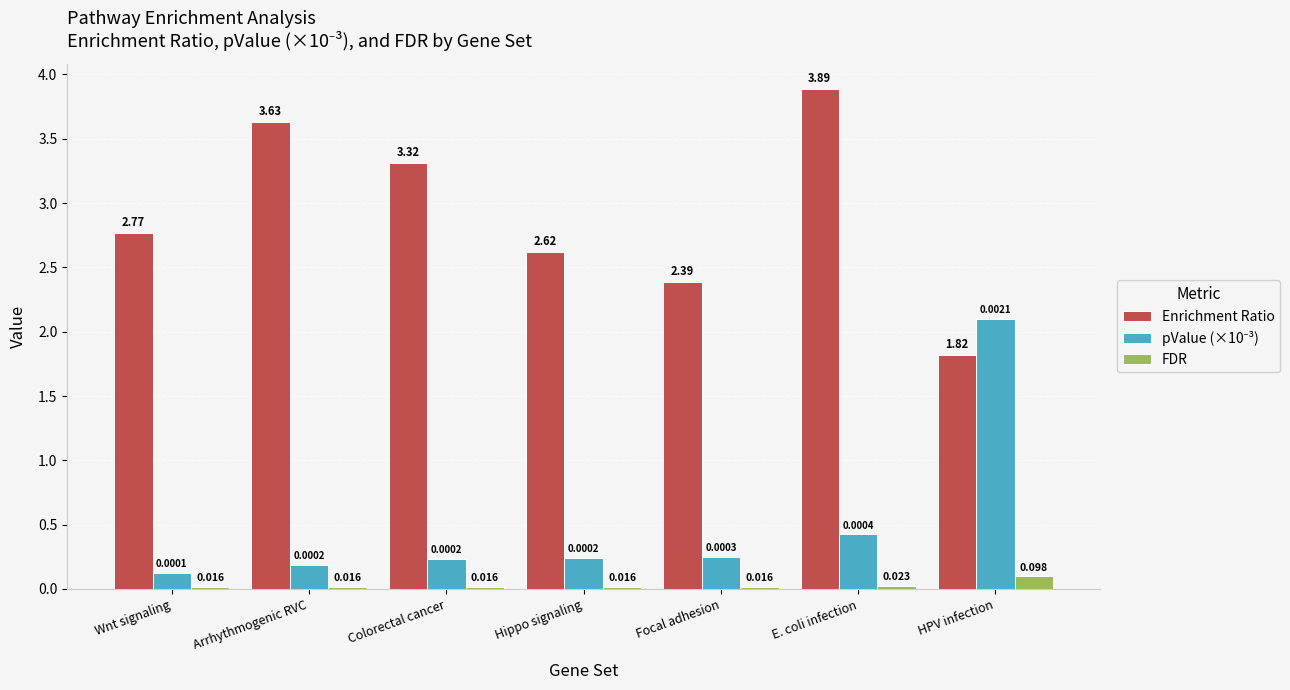

At how many categories does at least one series exceed 2?

7